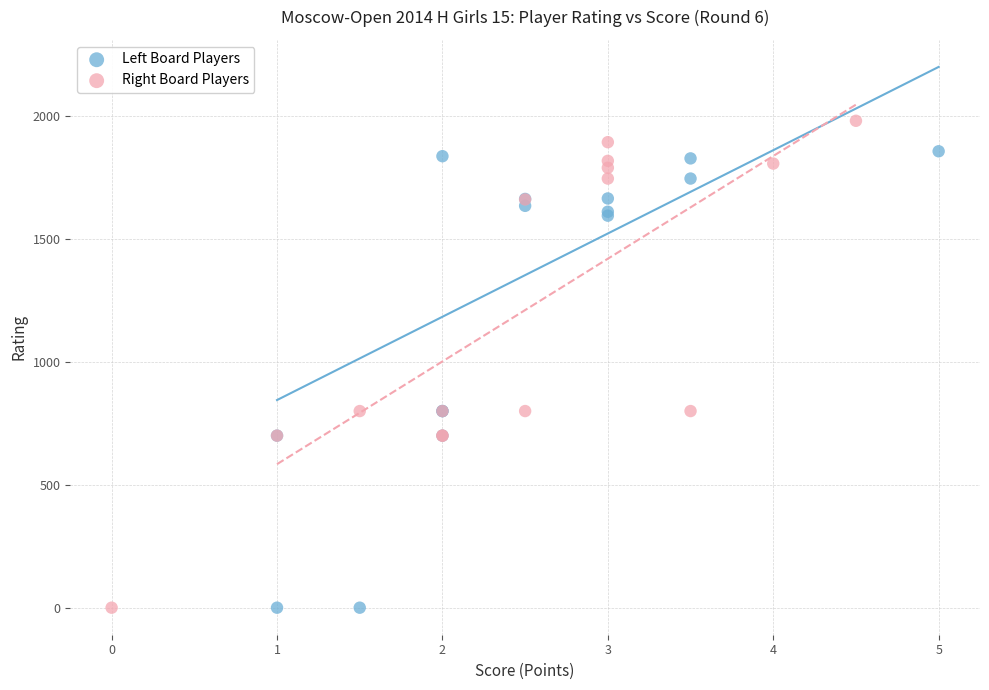

Which series reaches the maximum Y coordinate?

Right Board Players